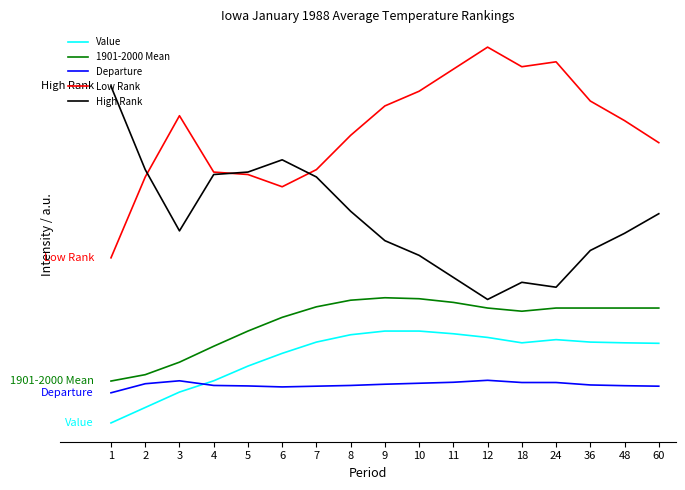

What are all the series names shown in the legend?

Value, 1901-2000 Mean, Departure, Low Rank, High Rank